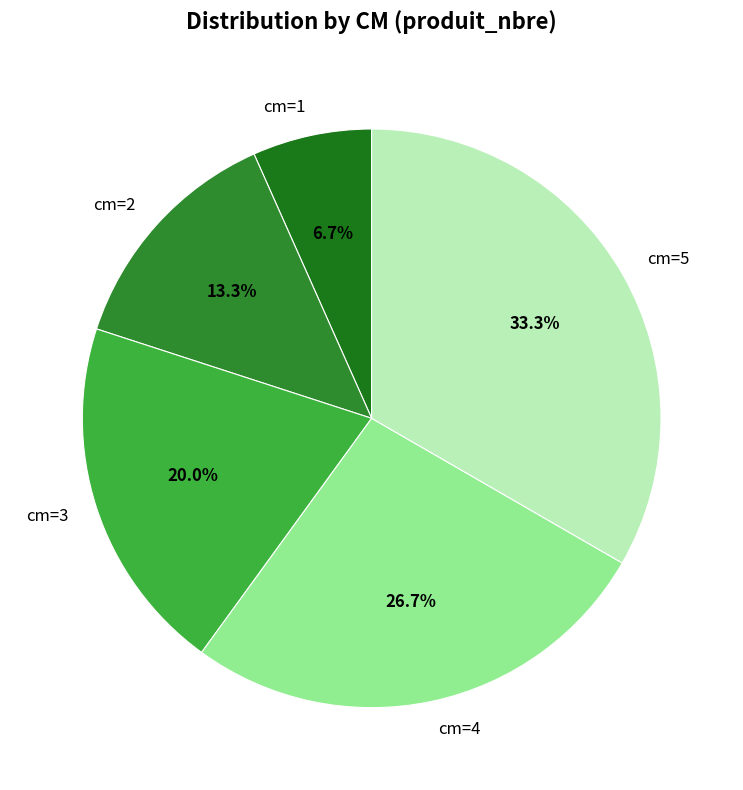

Does cm=1 account for over 50% of the chart?

No